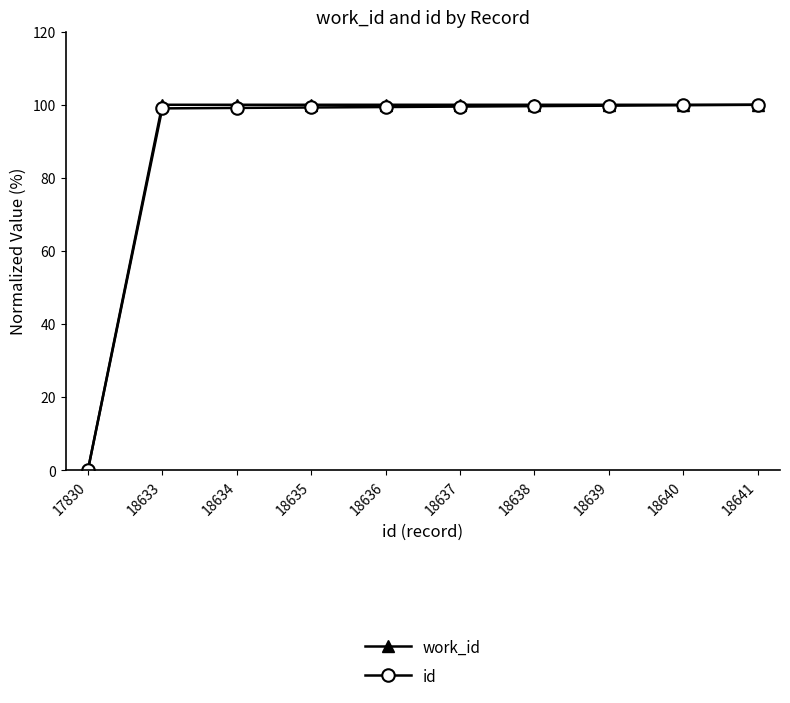

Which label corresponds to the smallest value in the chart?

17830